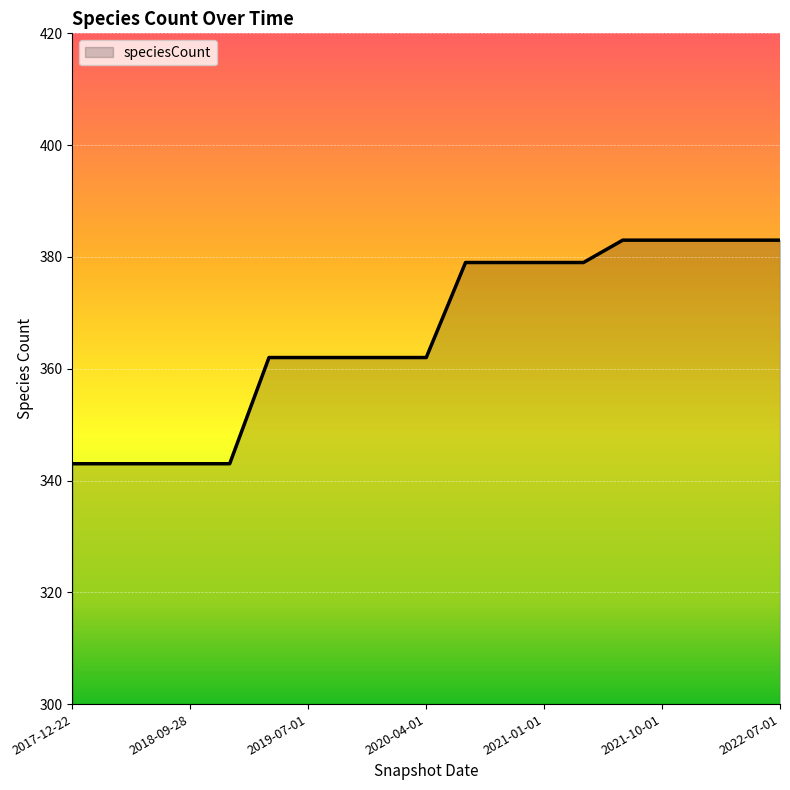

What is the maximum value shown in the chart?

383